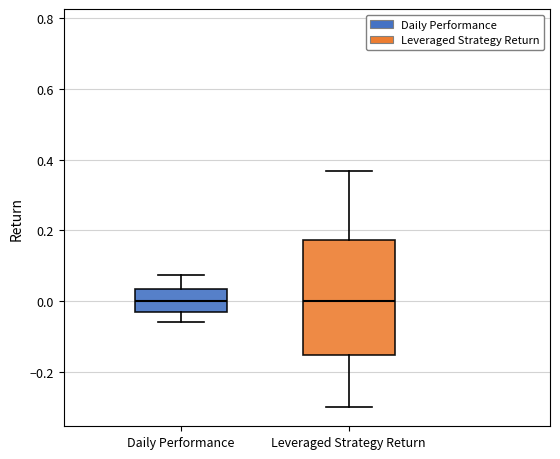

Which box is the tallest, from its lower edge to its upper edge?

Leveraged Strategy Return